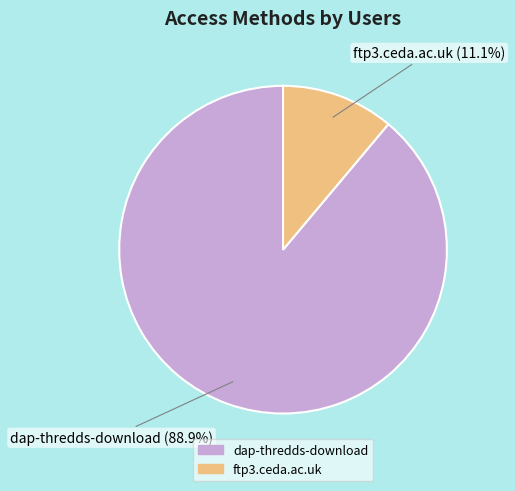

To the nearest percent, what is the difference between the largest and smallest slice percentages?

78%